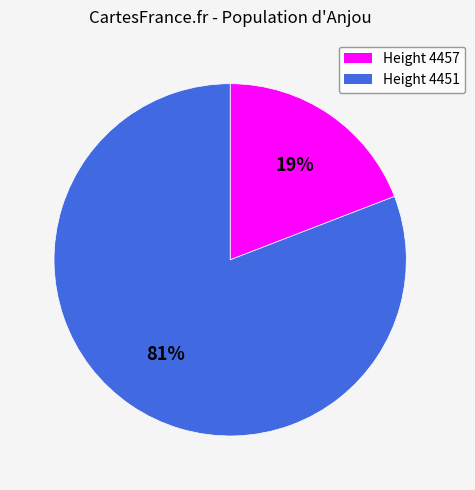

To the nearest percent, what is the difference between the largest and smallest slice percentages?

62%